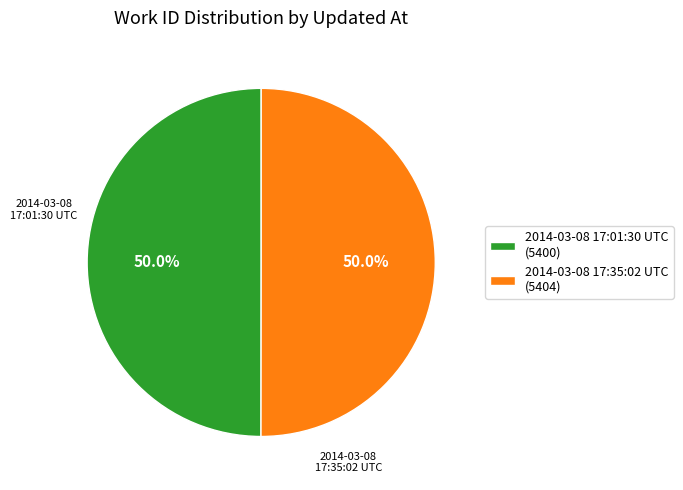

What is the ratio of the value at 2014-03-08 17:01:30 UTC to the value at 2014-03-08 17:35:02 UTC?

1.0